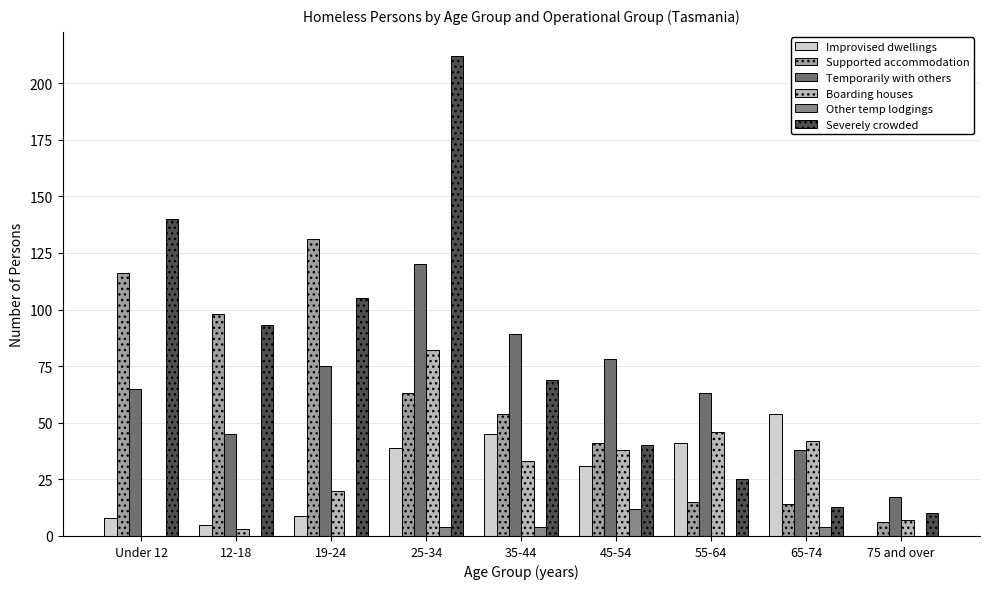

Reading left to right, extract all data points from this chart.

Improvised dwellings: 8	5	9	39	45	31	41	54	0
Supported accommodation: 116	98	131	63	54	41	15	14	6
Temporarily with others: 65	45	75	120	89	78	63	38	17
Boarding houses: 0	3	20	82	33	38	46	42	7
Other temp lodgings: 0	0	0	4	4	12	0	4	0
Severely crowded: 140	93	105	212	69	40	25	13	10